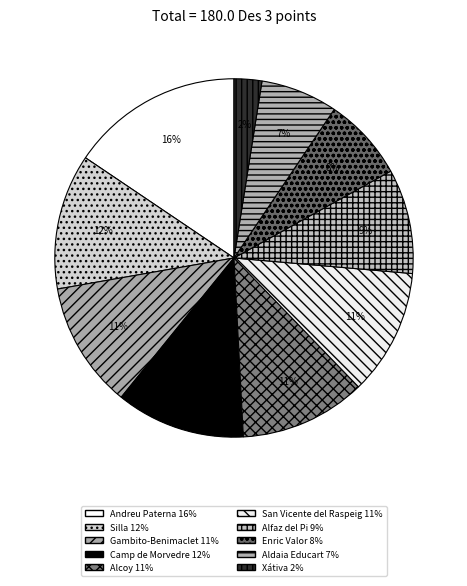

To the nearest percent, what is the combined percentage of Camp de Morvedre and Aldaia Educart?

19%